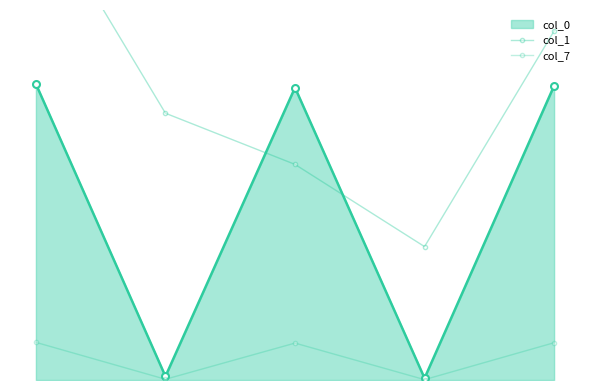

Rank the categories by col_7 value from highest to lowest.

0, 4, 2, 1, 3